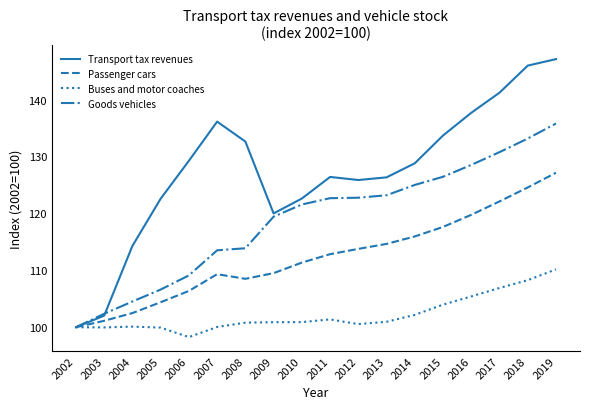

At which label is Goods vehicles closest to 117?

2009